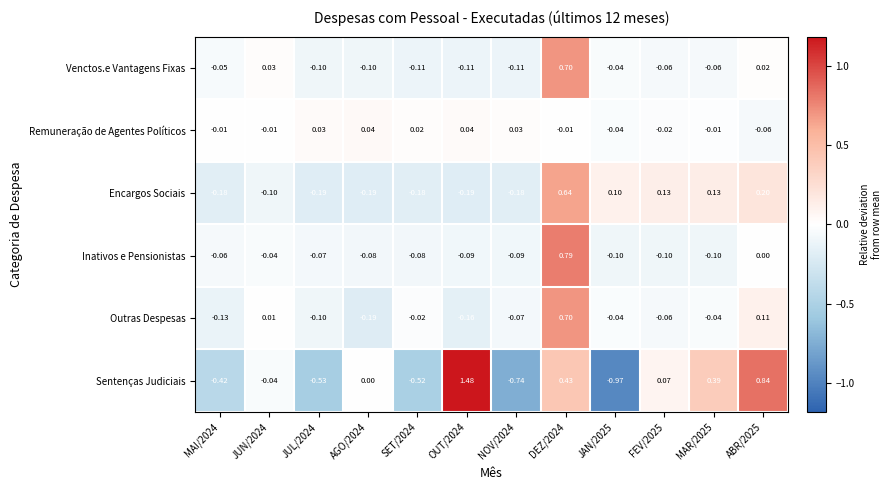

Which series has the widest spread of values?

Sentenças Judiciais